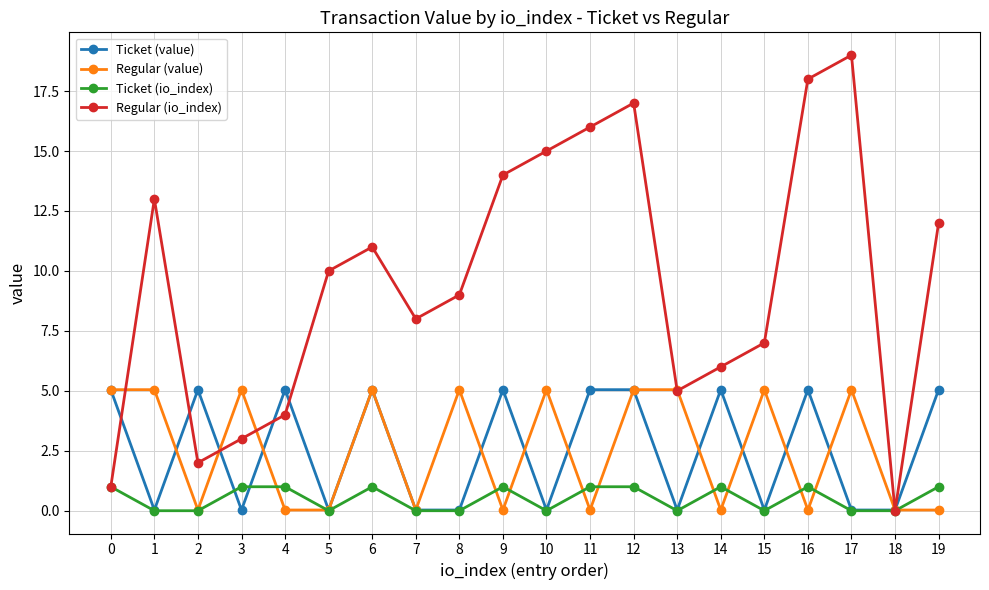

What is the difference between the maximum and minimum values in the Regular (value) series?

5.0